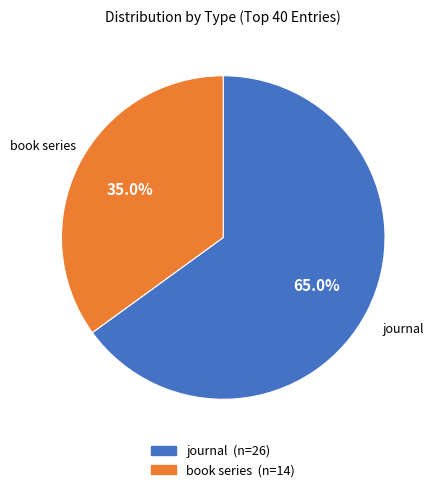

What is the largest slice in the pie chart?

journal